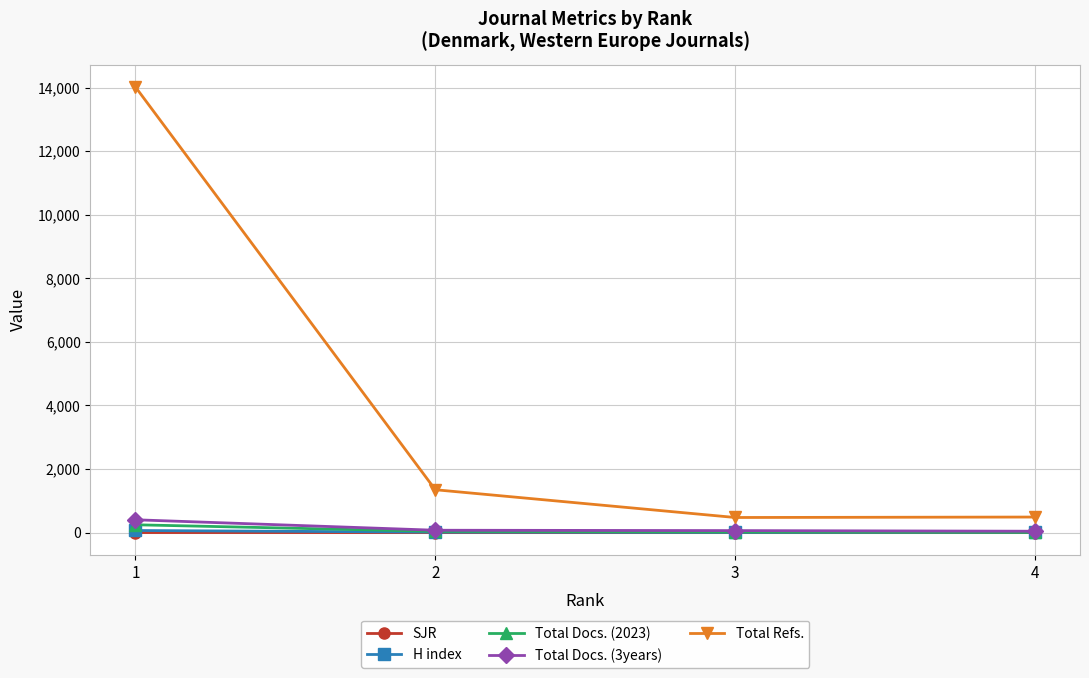

True or false: Total Refs. and H index cross at least once.

False